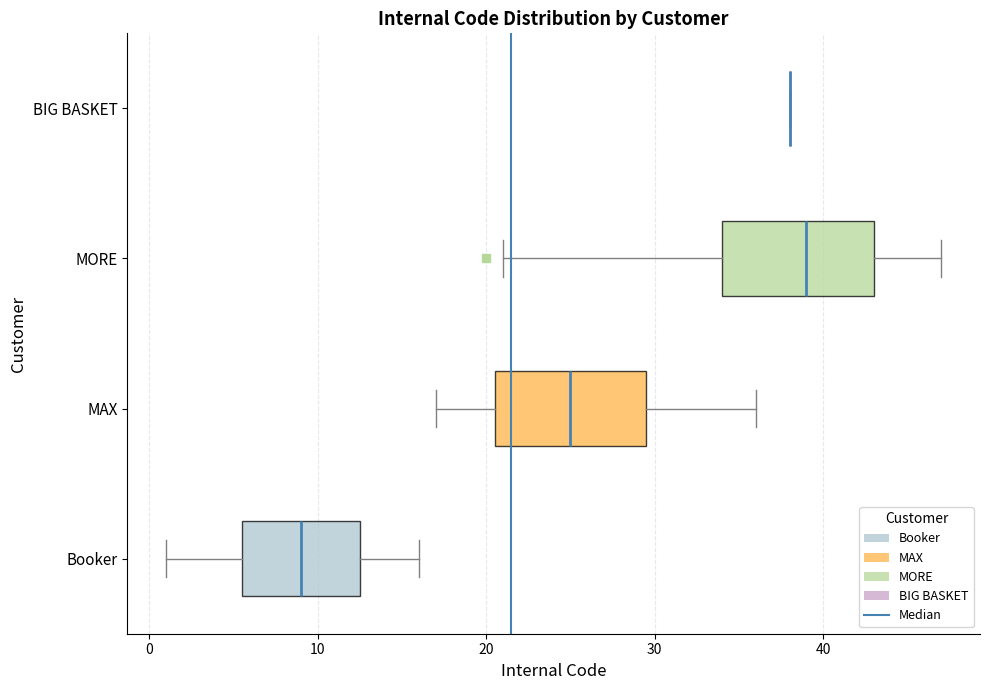

Reading bottom to top, transcribe this box plot: for each box, give where its median line is, the range the box spans, and where its two whiskers end, as read against the x-axis. The values are not printed on the chart, so give them approximately, as read against the axis.

Booker: median 9, box 6 to 13, whiskers 1 to 16
MAX: median 25, box 21 to 30, whiskers 17 to 36
MORE: median 39, box 34 to 43, whiskers 21 to 47
BIG BASKET: box collapsed to a line at 38, whiskers 38 to 38